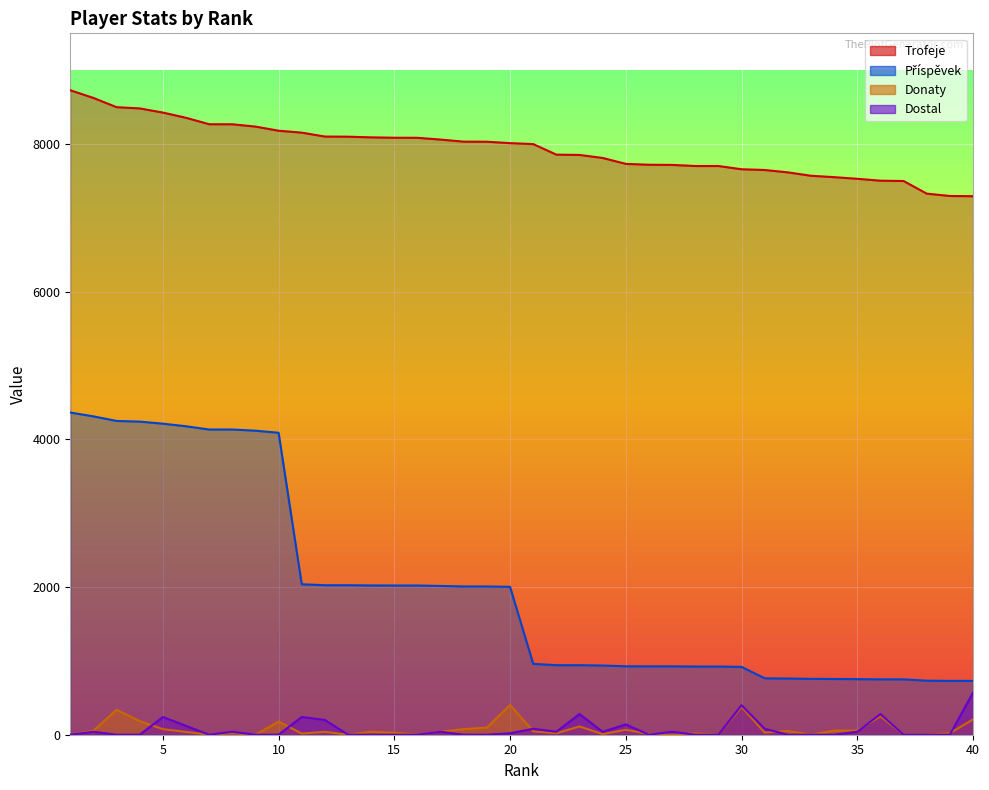

Does the chart display data point markers on the line(s)?

No